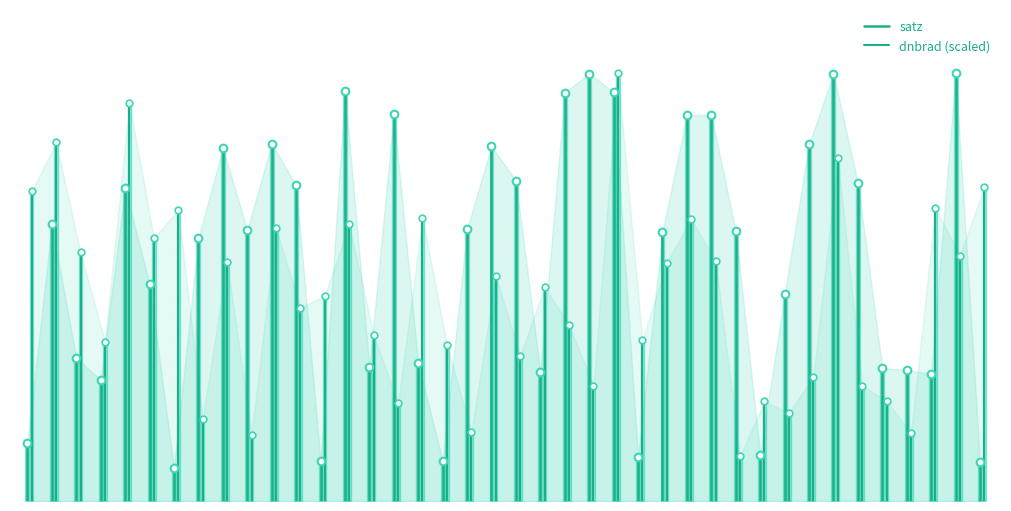

At 0, list the series in order from smallest to largest.

satz, dnbrad (scaled)